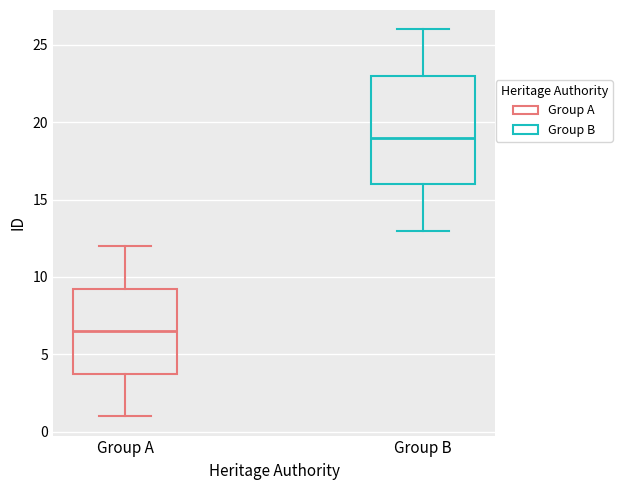

Which box's median line is the lowest?

Group A